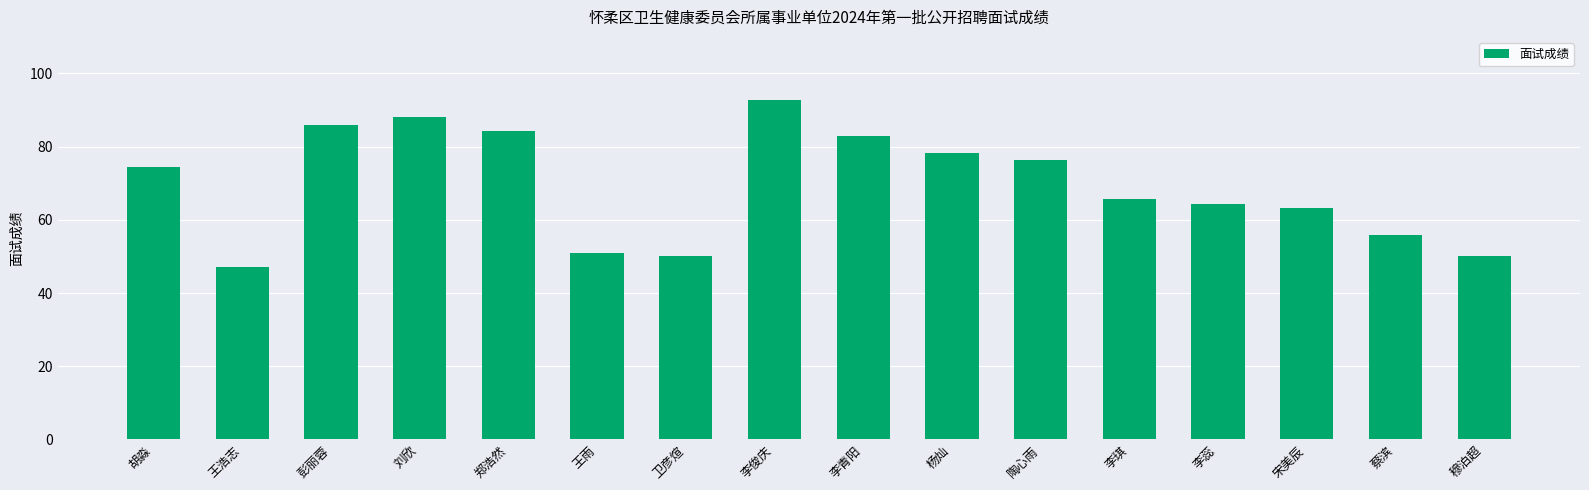

What is the approximate value at 李琪?

65.6